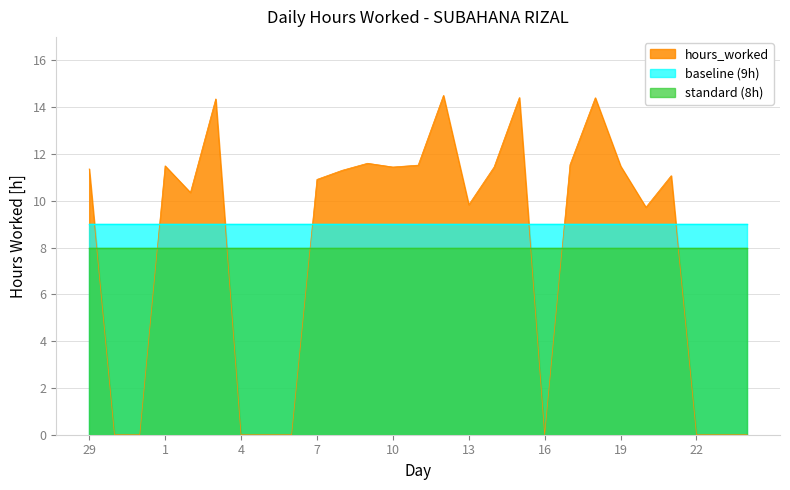

Which category has the highest value in the baseline series?

29